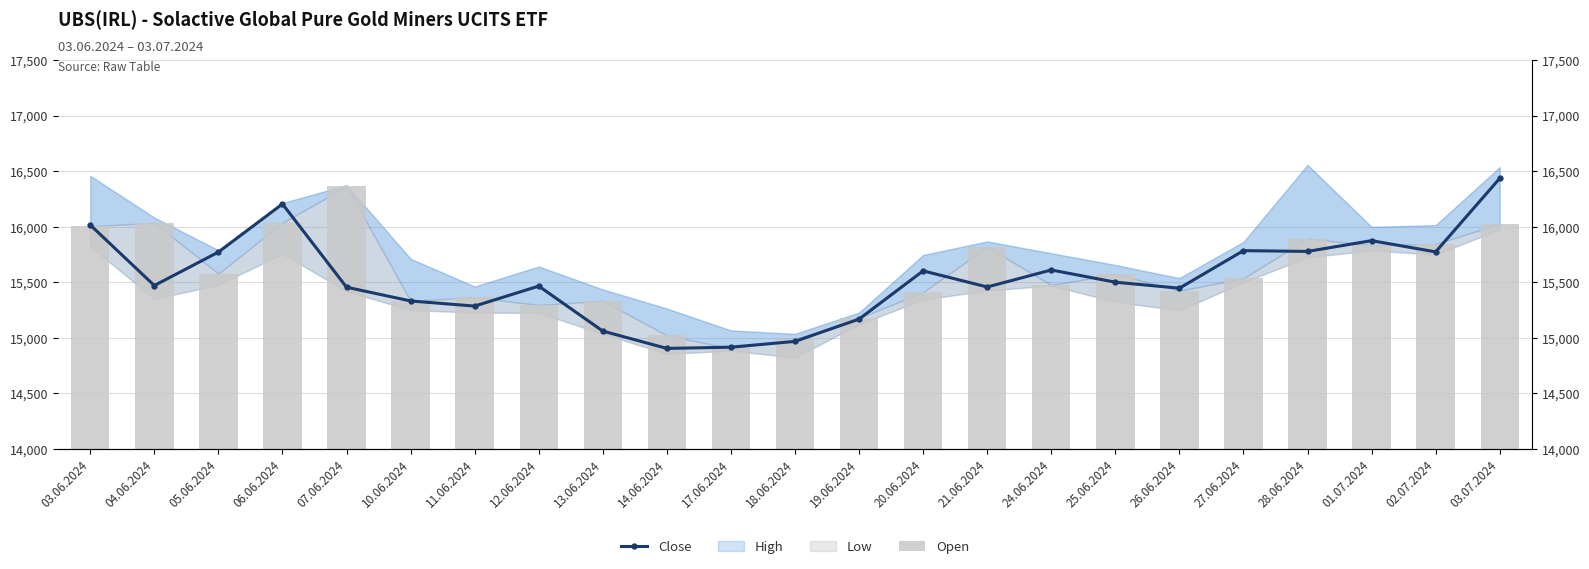

True or false: Close has a value of 10506 at 24.06.2024.

False